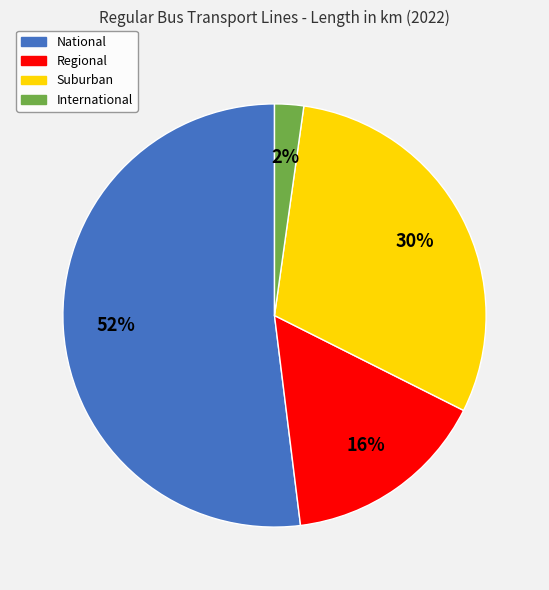

Is the sum of Suburban and International greater than half?

No